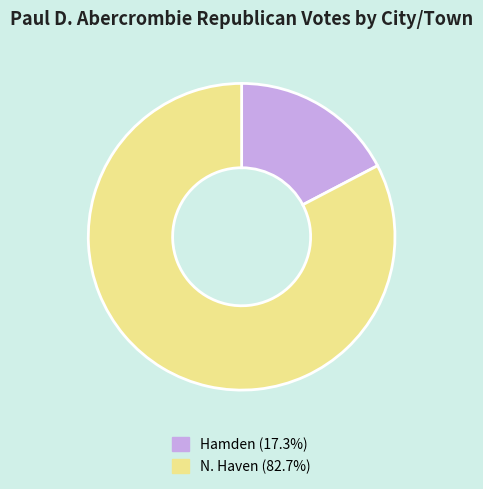

Is there any slice that represents more than half of the pie?

Yes